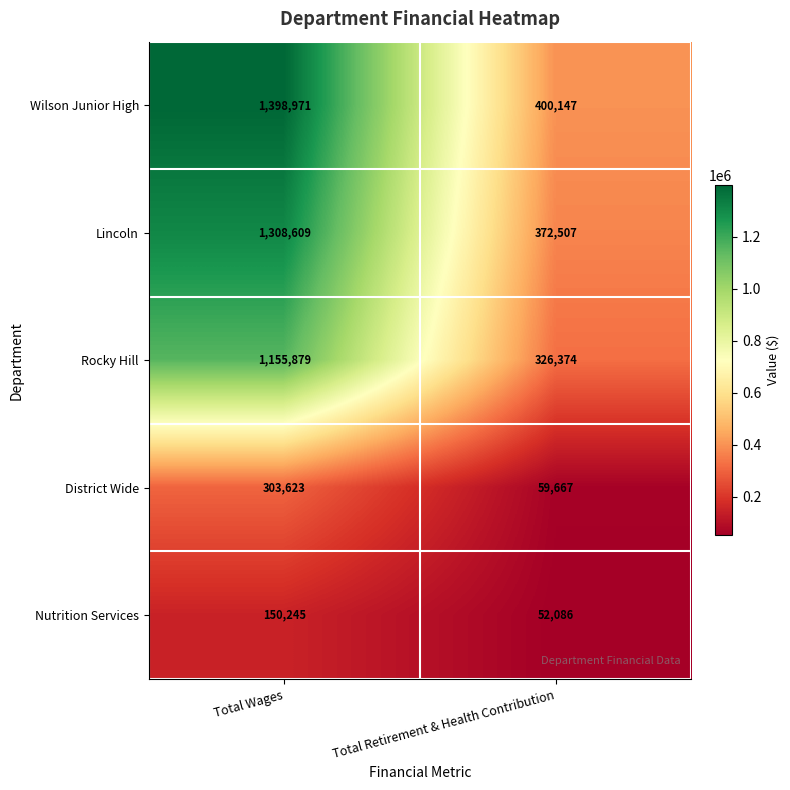

What is the difference between the Nutrition Services values at Total Wages and Total Retirement & Health Contribution?

98159